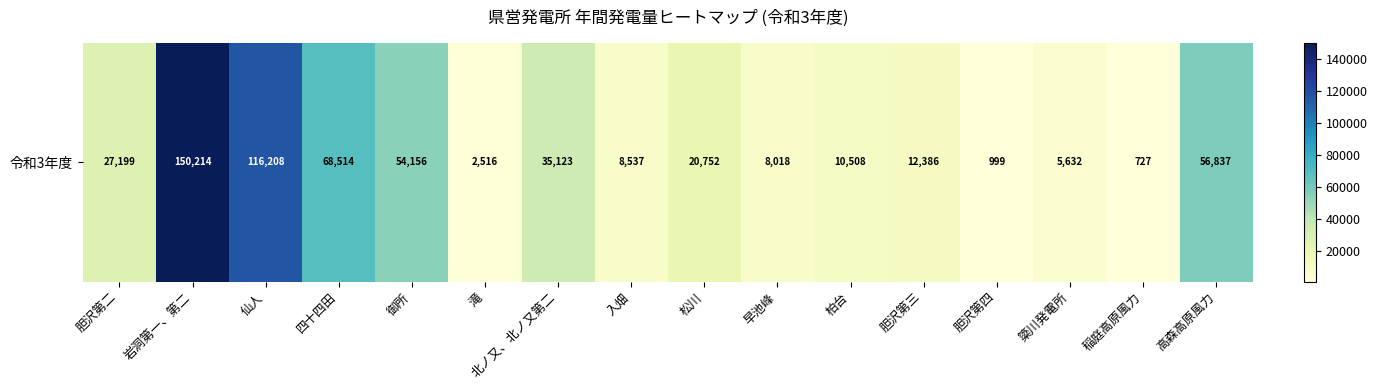

What is the difference between the maximum and minimum values?

149486.5